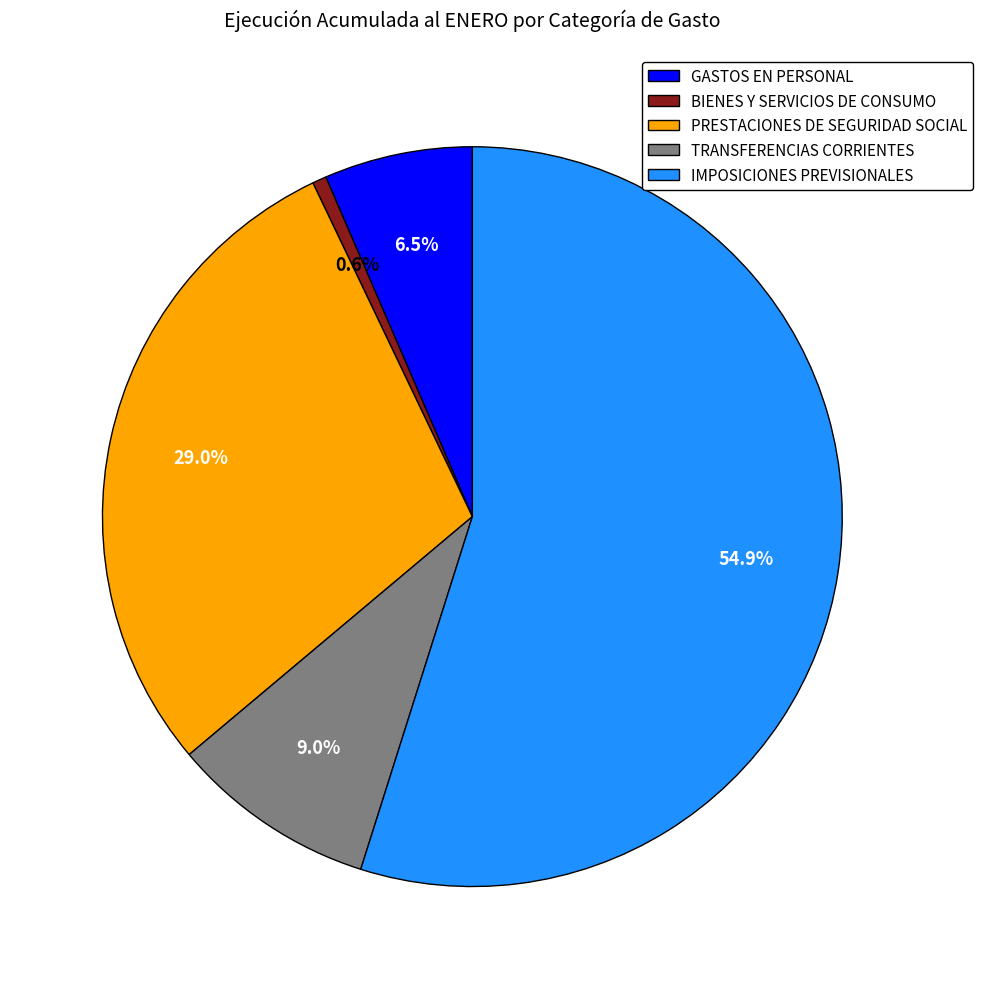

To the nearest percent, what is the average slice percentage?

20%